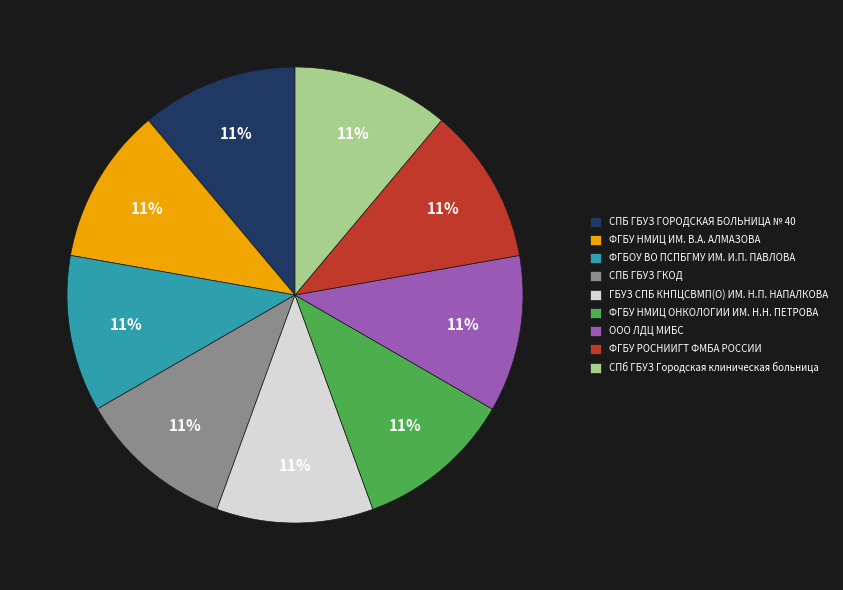

Is it true that ФГБУ НМИЦ ОНКОЛОГИИ ИМ. Н.Н. ПЕТРОВА is 5% of the pie?

False